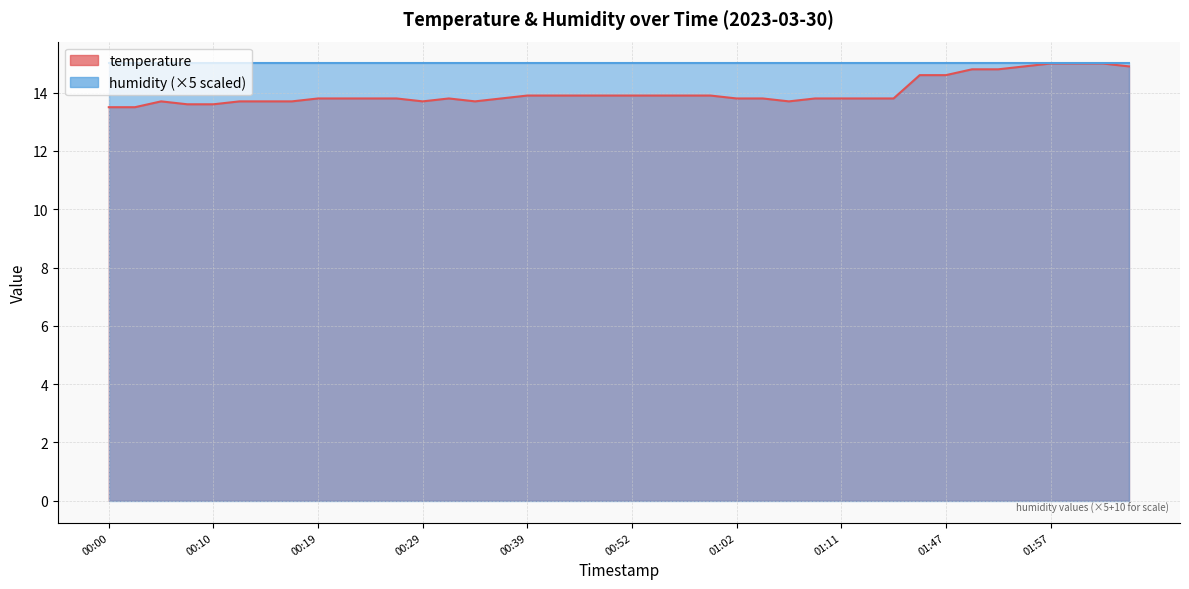

Rank the categories by value from lowest to highest.

00:00, 00:02, 00:07, 00:10, 00:05, 00:12, 00:15, 00:17, 00:29, 00:34, 01:06, 00:19, 00:22, 00:24, 00:27, 00:32, 00:37, 01:02, 01:04, 01:09, 01:11, 01:14, 01:22, 00:39, 00:41, 00:47, 00:49, 00:52, 00:54, 00:57, 00:59, 01:44, 01:47, 01:49, 01:52, 01:55, 02:05, 01:57, 02:00, 02:02